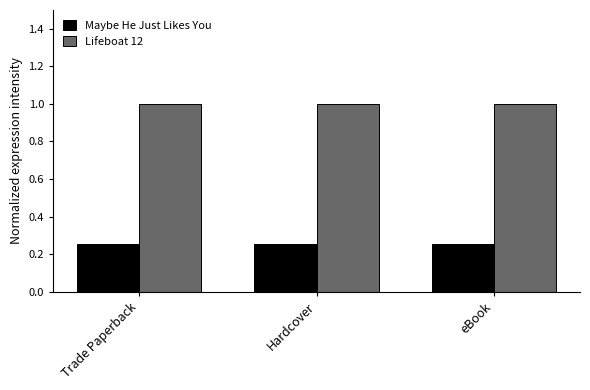

What is the difference between the highest and lowest values at eBook?

0.7